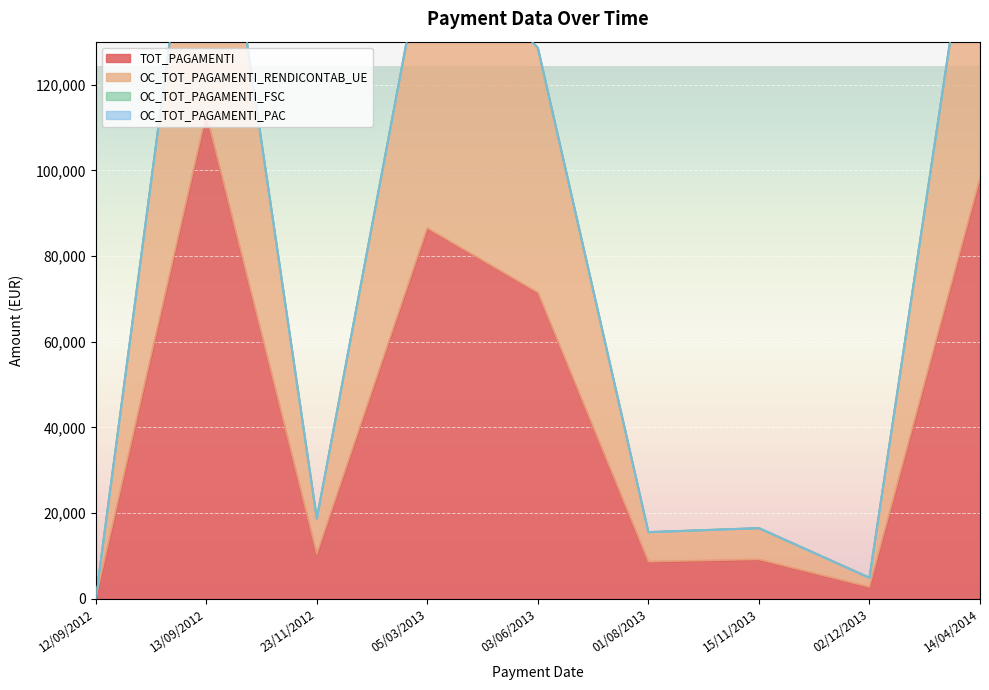

Which series has the widest spread of values?

OC_TOT_PAGAMENTI_RENDICONTAB_UE